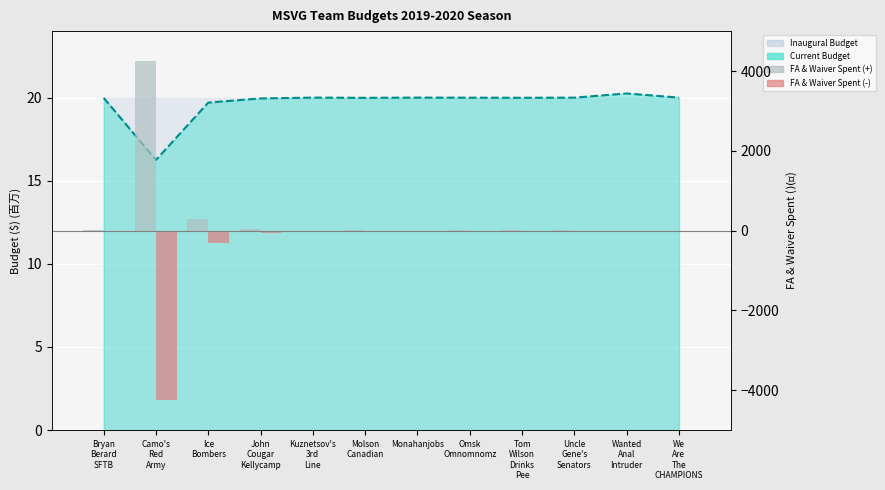

How many values in the FA Spent (neg view) series exceed -4?

5